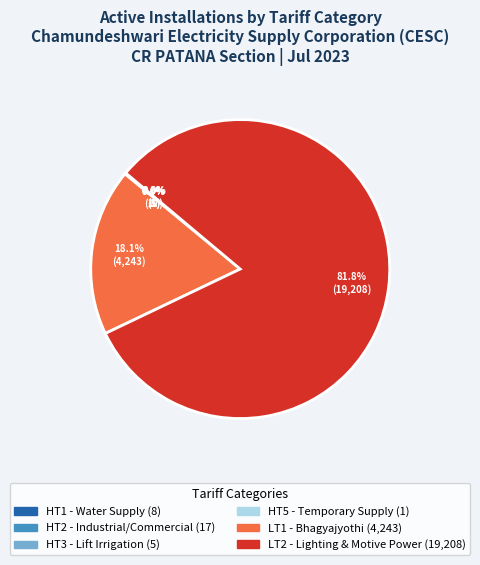

Does any single category account for the majority?

Yes